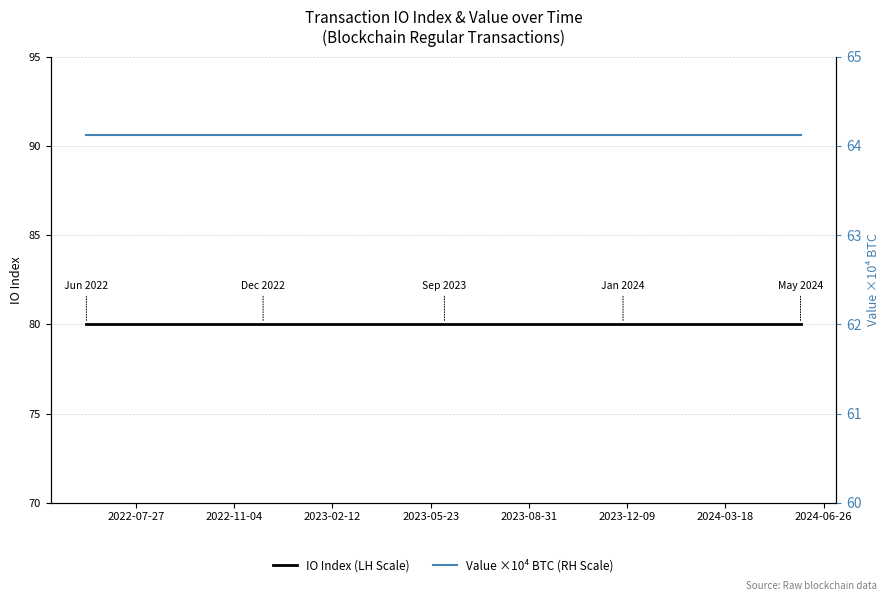

Does the chart display data point markers on the line(s)?

No